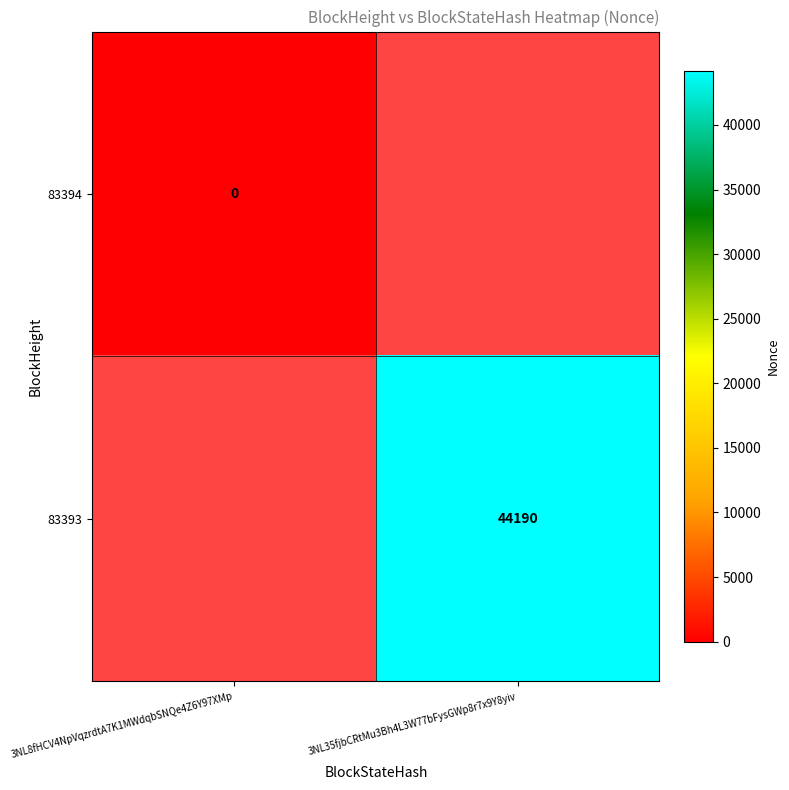

True or false: 83393 has a value of 61001 at 3NL35fjbCRtMu3Bh4L3W77bFysGWp8r7x9Y8yiv.

False